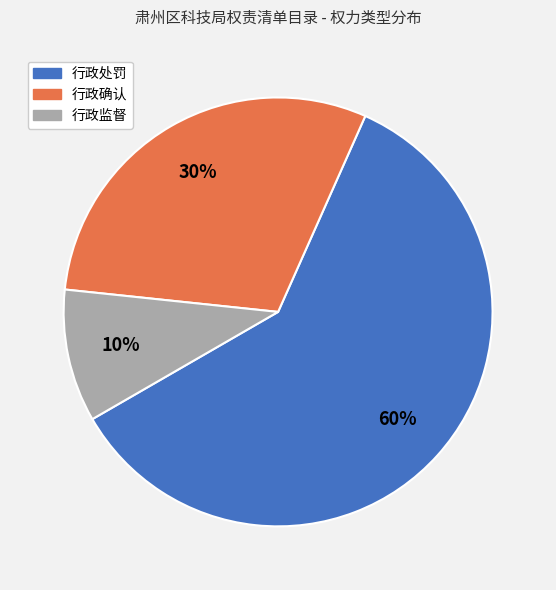

To the nearest percent, what is the difference between the largest and smallest slice percentages?

50%